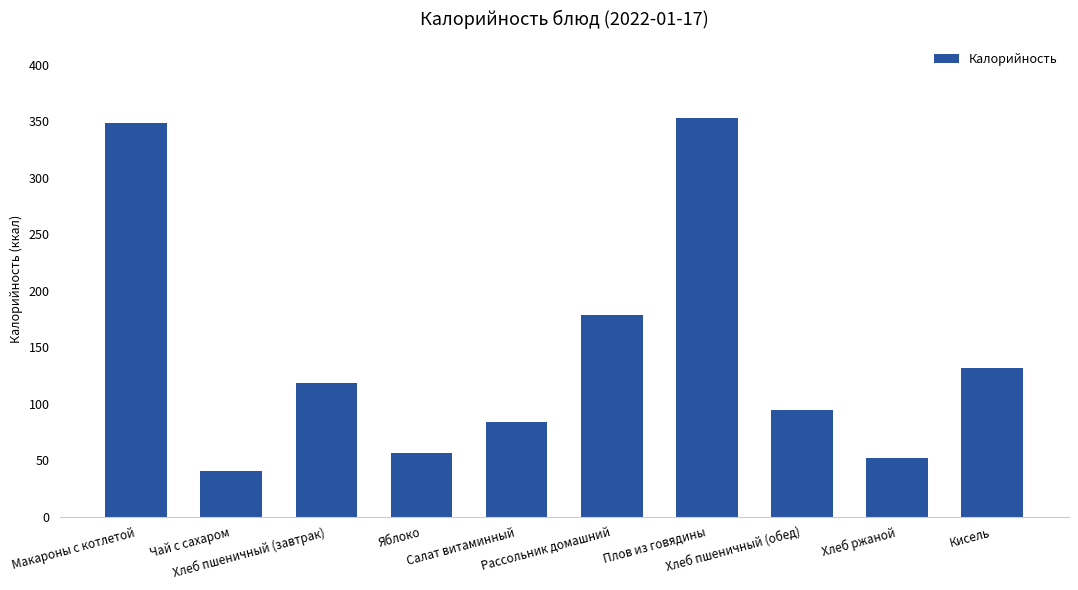

Reading right to left, transcribe all the data shown in this chart.

131	52	94	353	178	84	56	118	40	348